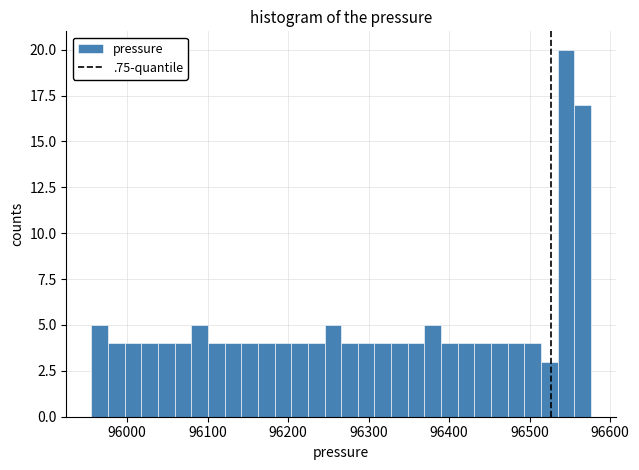

Read against the x-axis, roughly where is the centre of the tallest bar?

96550